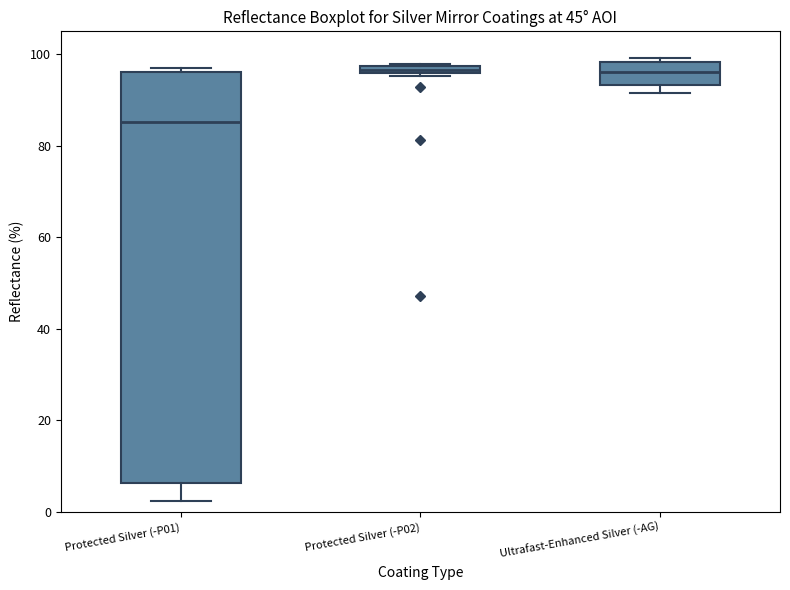

Which box is the tallest, from its lower edge to its upper edge?

Protected Silver (-P01)